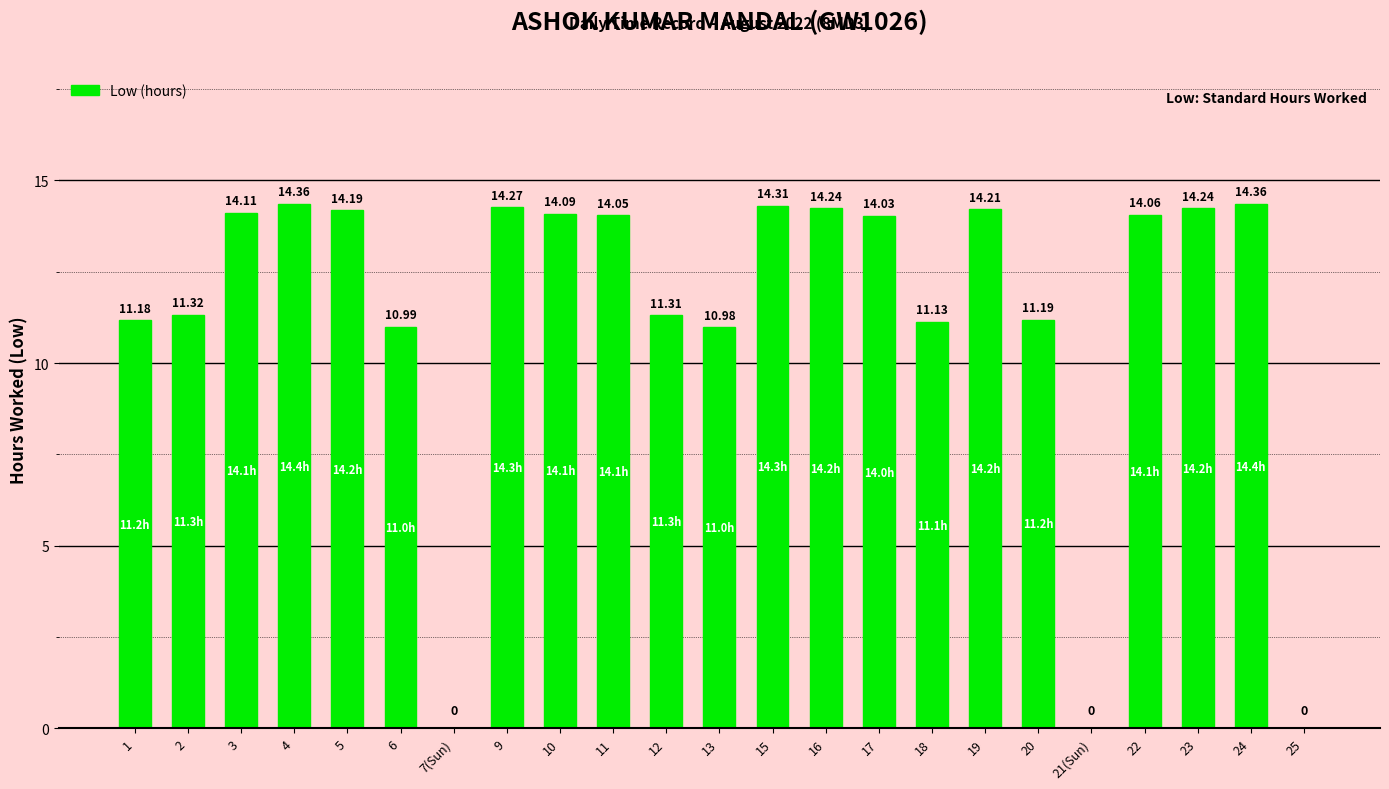

What is the change in value from 9 to 24?

+0.1